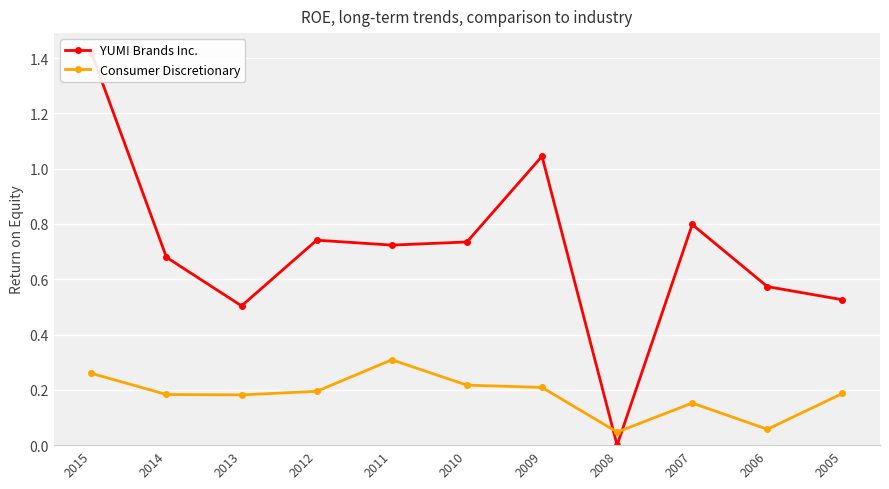

At which label is Consumer Discretionary closest to 0?

2008